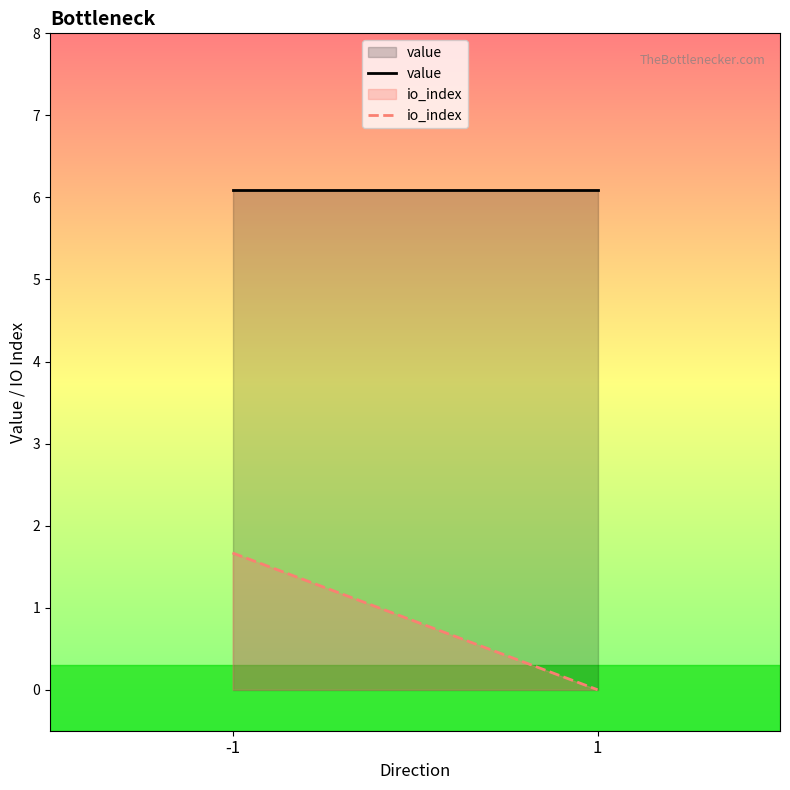

List the series in order of their overall mean, lowest first.

io_index, value